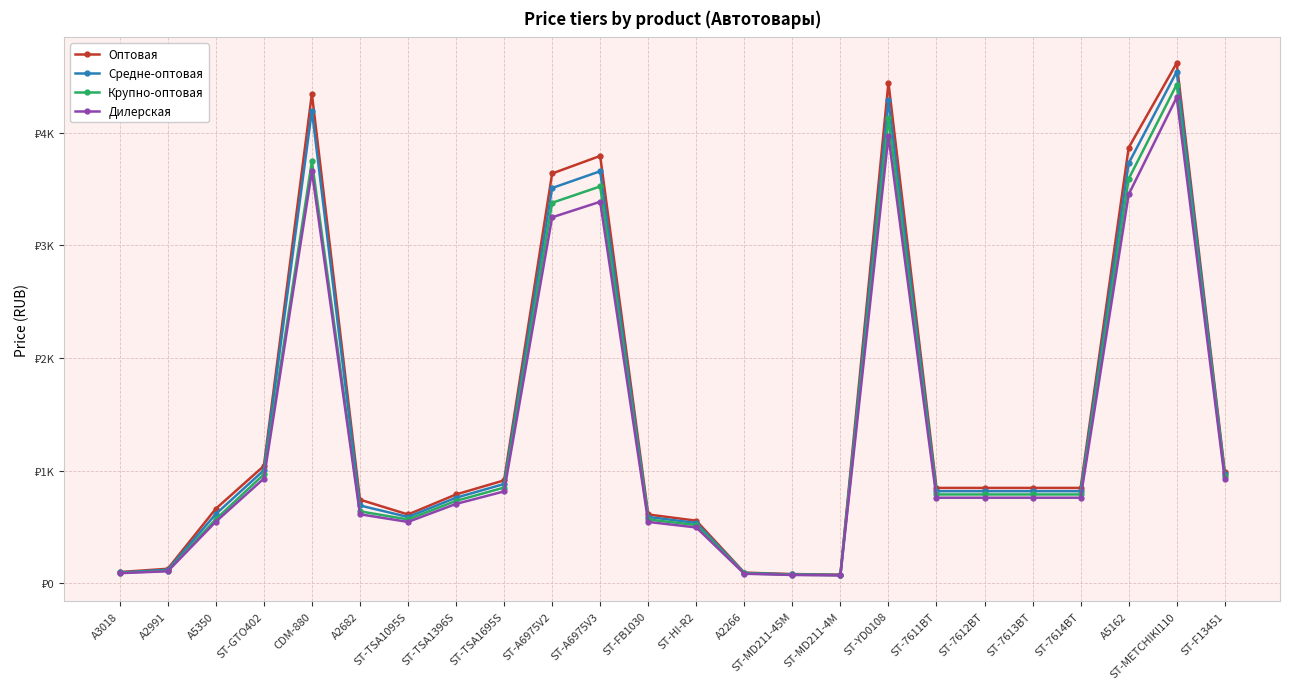

True or false: Средне-оптовая and Крупно-оптовая intersect in this chart.

False